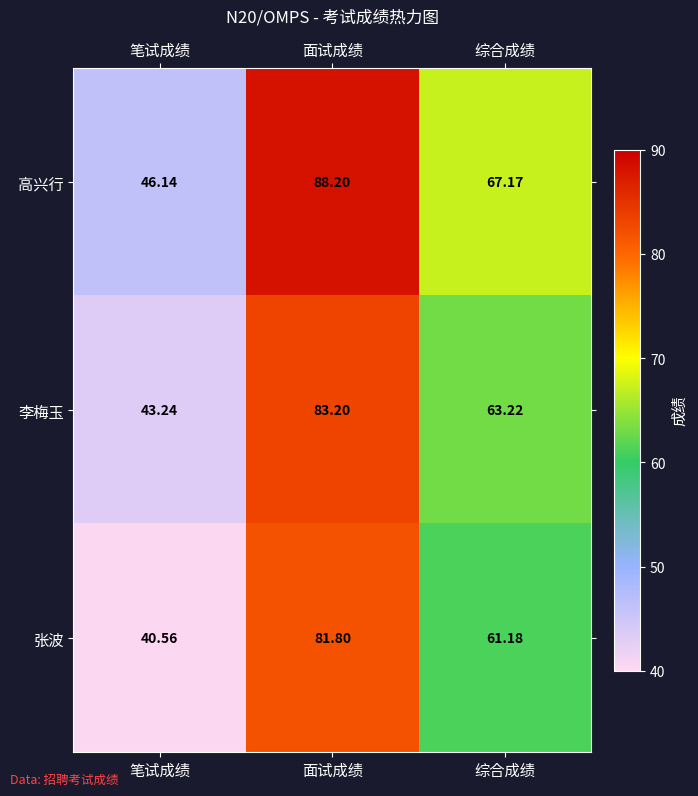

Which label corresponds to the largest value in the chart?

面试成绩